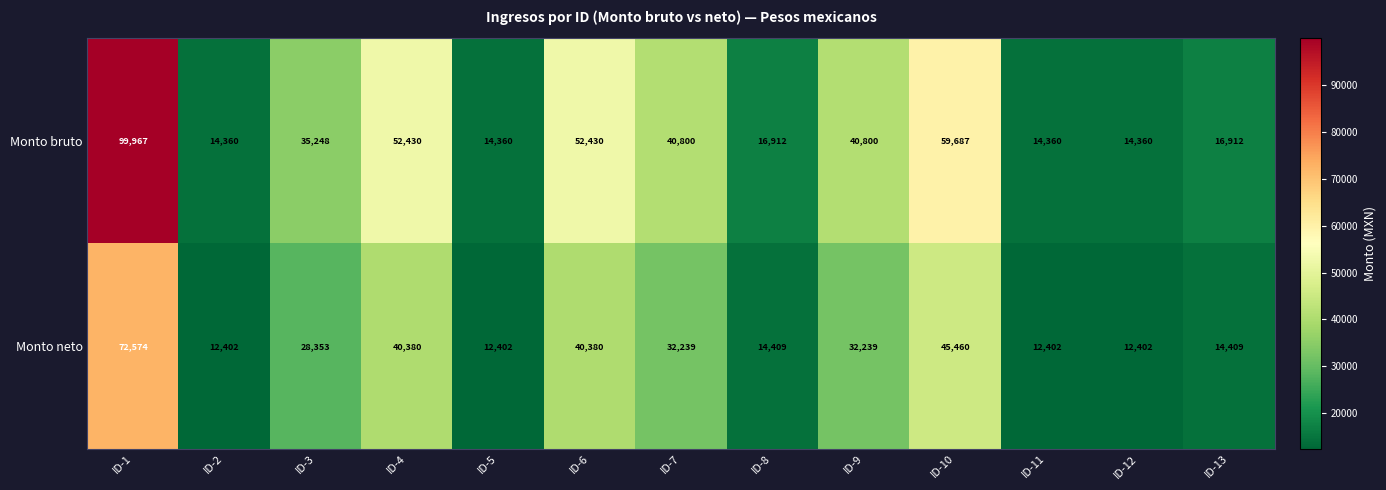

List the series in order of their overall mean, lowest first.

Monto neto, Monto bruto